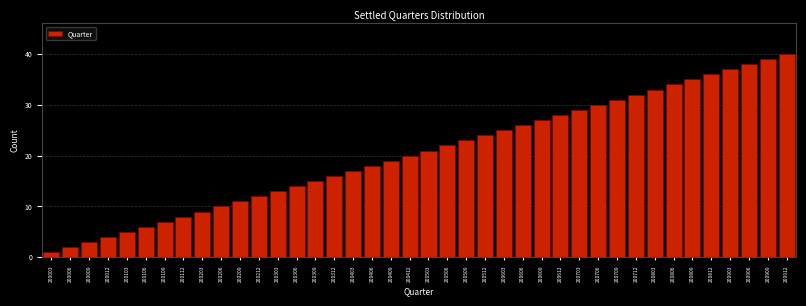

Is it true that the value at 200906 is 38?

True